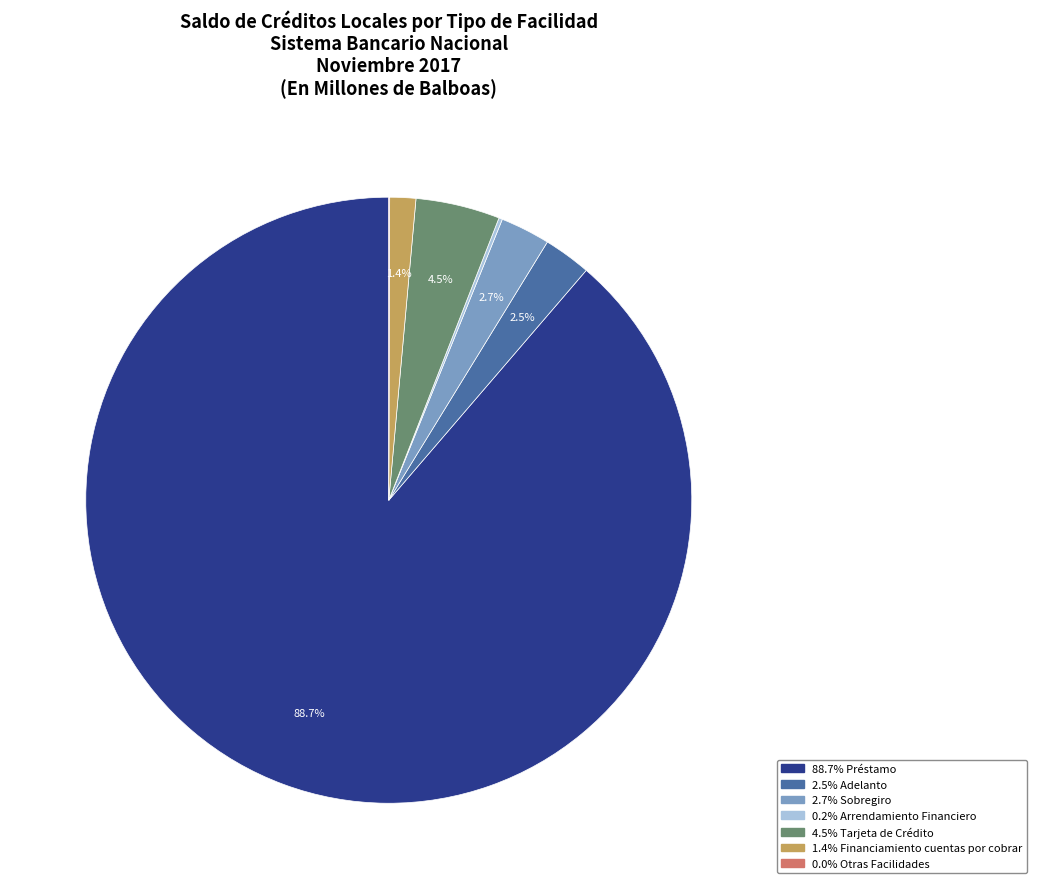

Does any single category account for the majority?

Yes